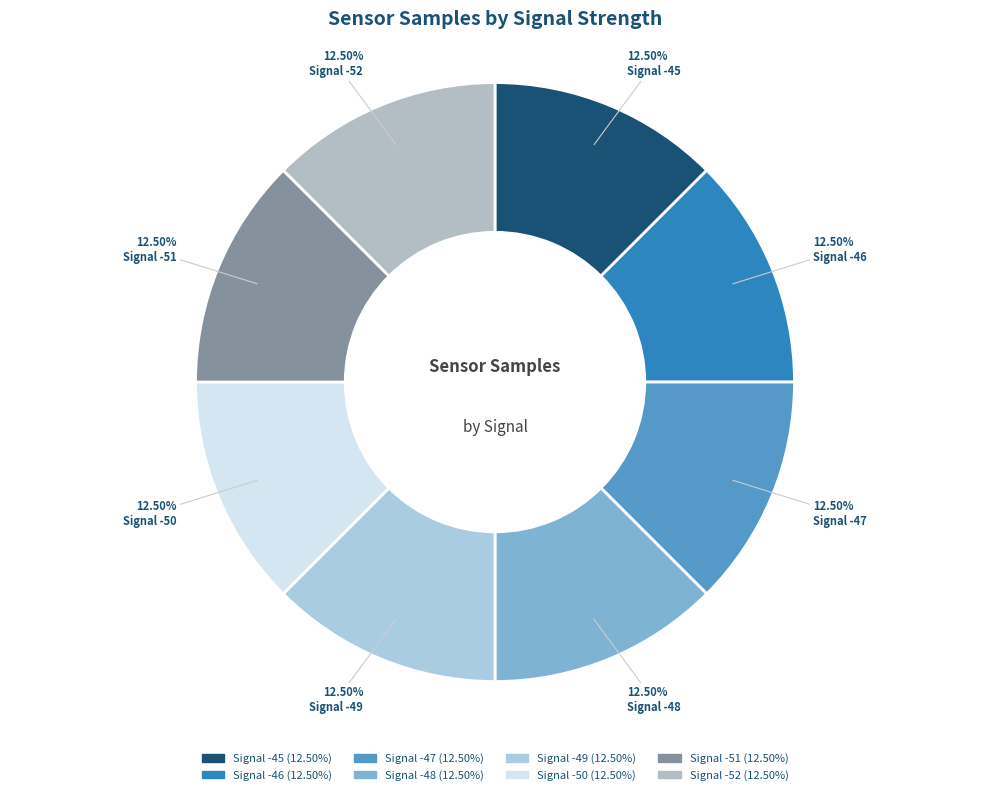

Count the number of slices in the pie.

8